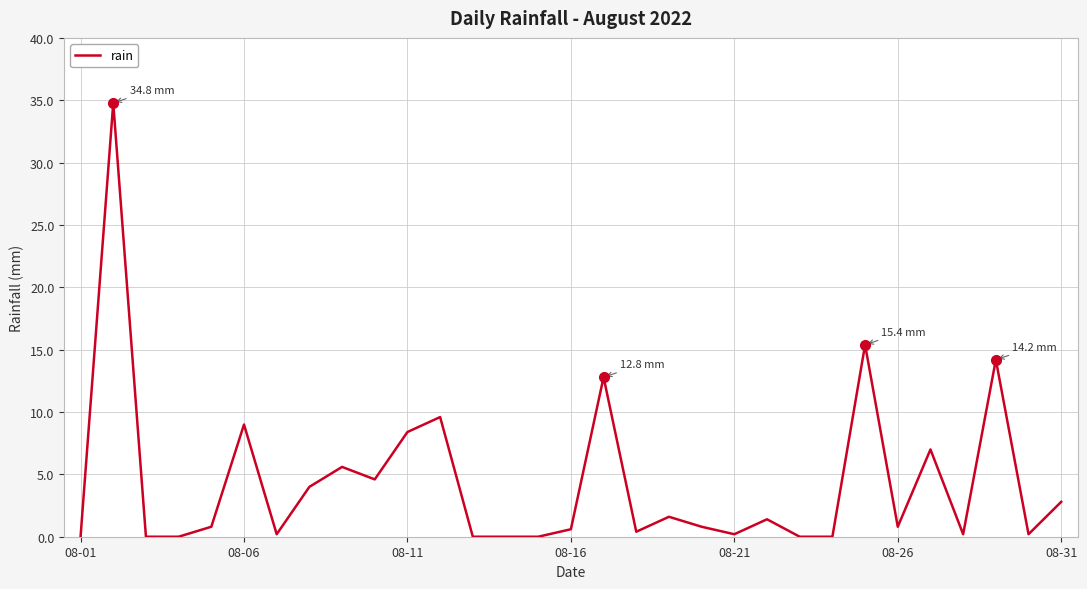

What is the difference between the maximum and minimum values?

34.8